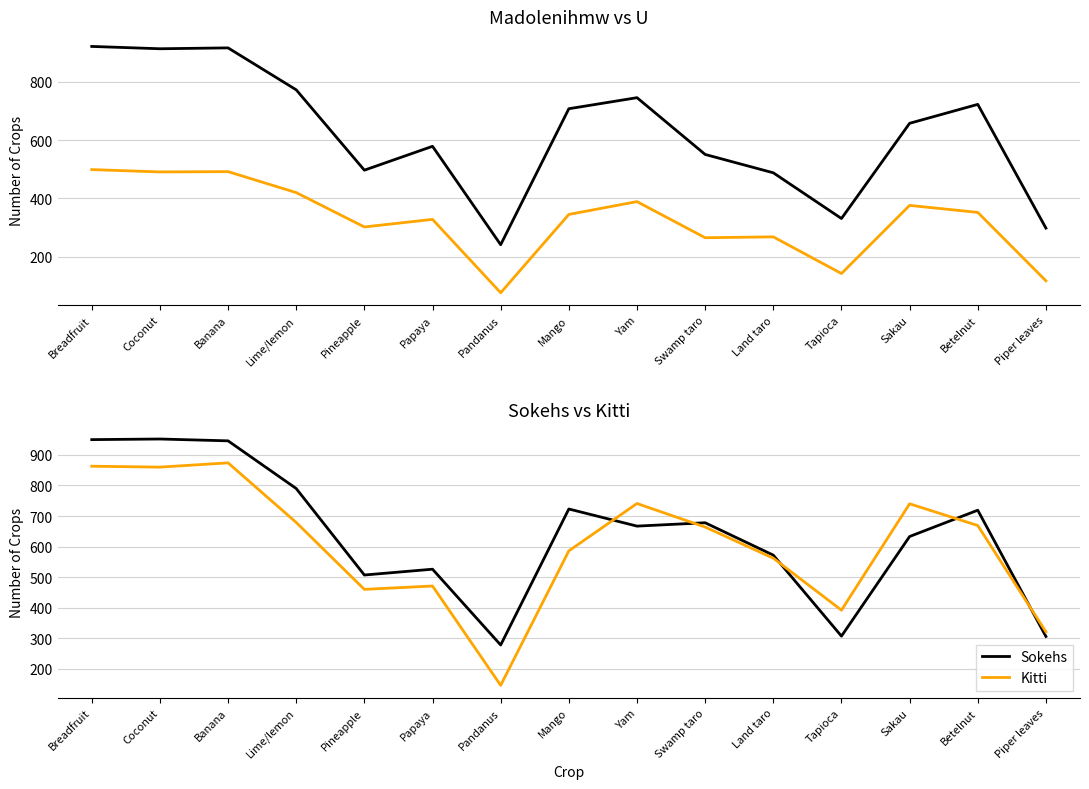

List the series in order of their peak value, lowest first.

U, Kitti, Madolenihmw, Sokehs